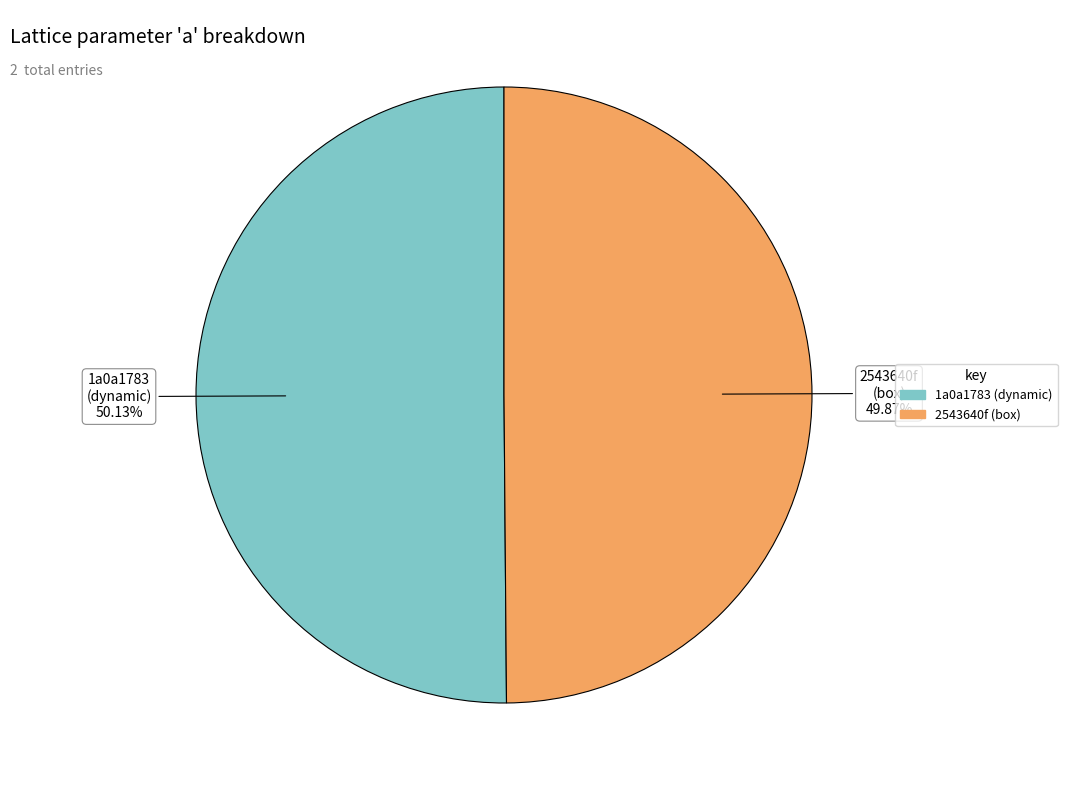

Is there a majority slice in this chart?

Yes